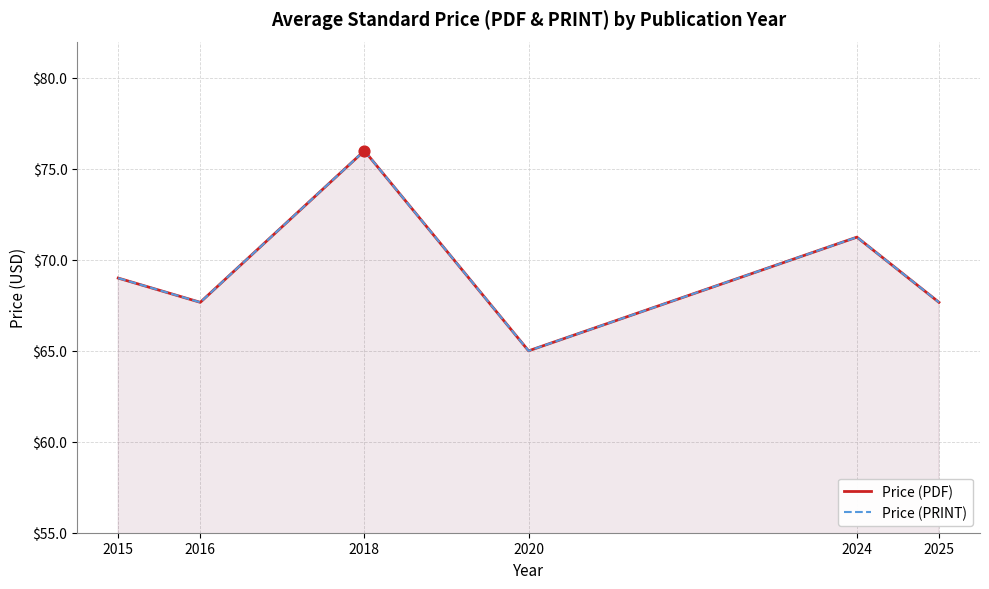

What are all the series names shown in the legend?

Price (PDF), Price (PRINT)